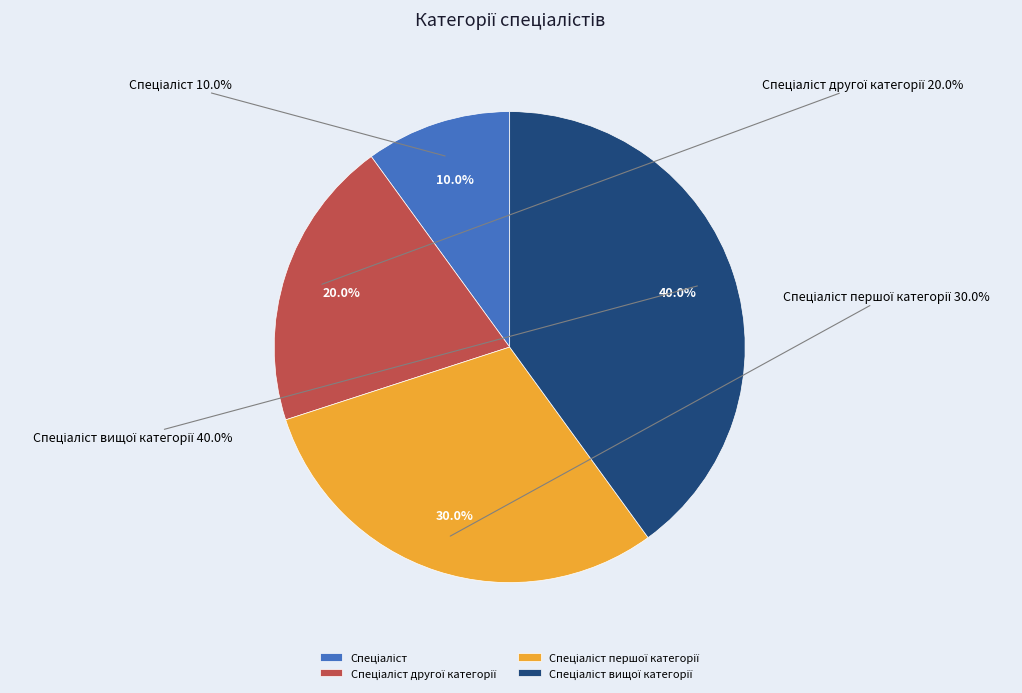

To the nearest percent, what is the average slice percentage?

25%